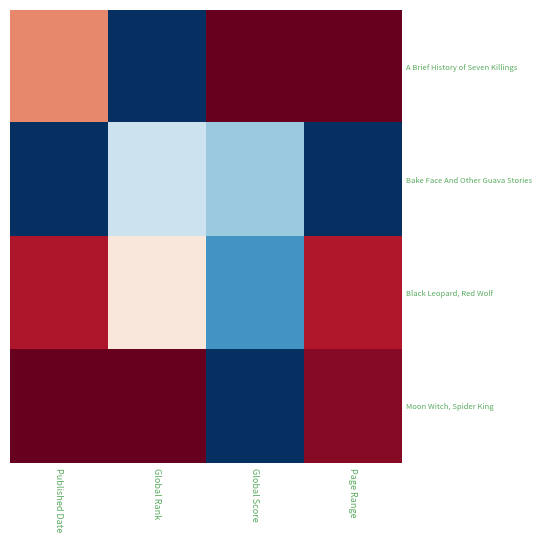

Which label corresponds to the largest value in the chart?

Global Score